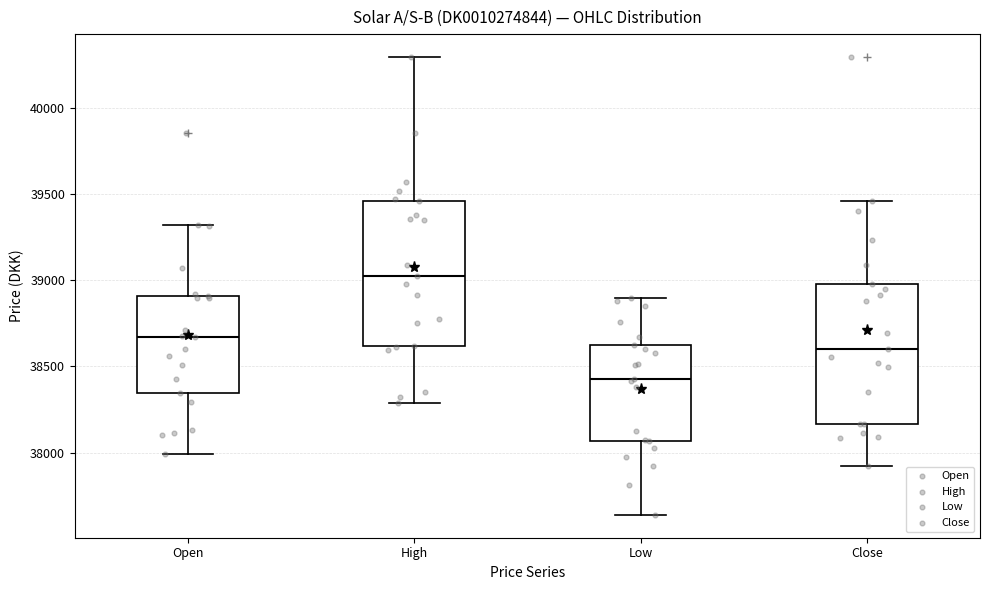

Reading left to right, read every box against the y-axis: the position of its median line, the range the box covers, and the ends of its whiskers. The values are not printed on the chart, so give them approximately, as read against the axis.

Open: median 38650, box 38350 to 38900, whiskers 38000 to 39300
High: median 39050, box 38600 to 39450, whiskers 38300 to 40300
Low: median 38450, box 38050 to 38650, whiskers 37650 to 38900
Close: median 38600, box 38150 to 39000, whiskers 37950 to 39450